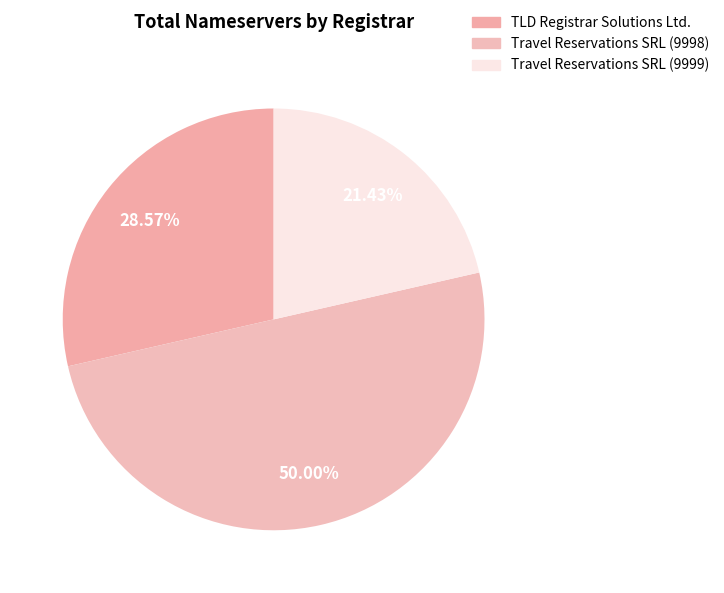

What percentage is the Travel Reservations SRL (9998) slice, to the nearest percent?

50%